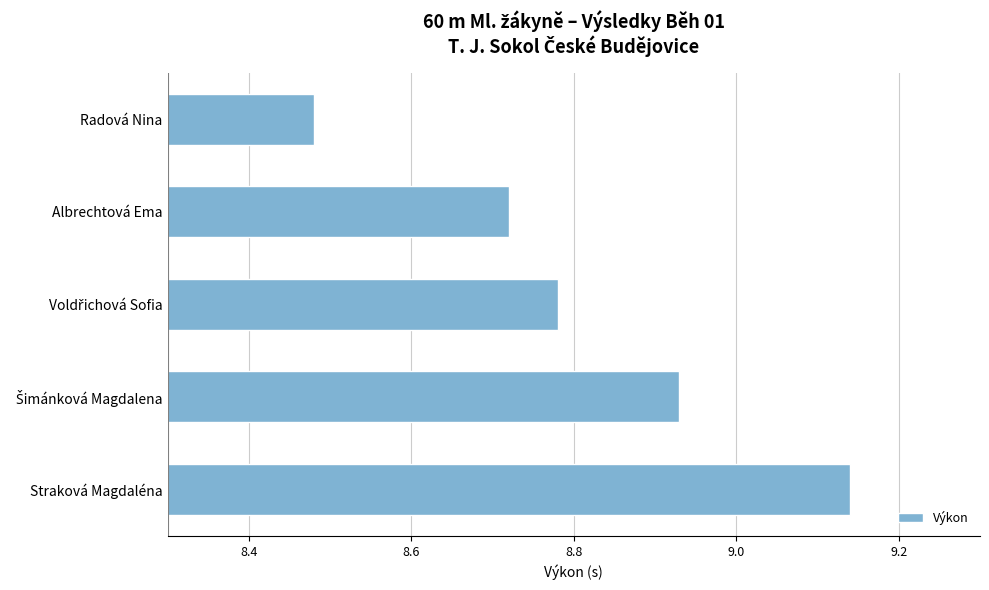

Which category has the highest value across all series?

Straková Magdaléna